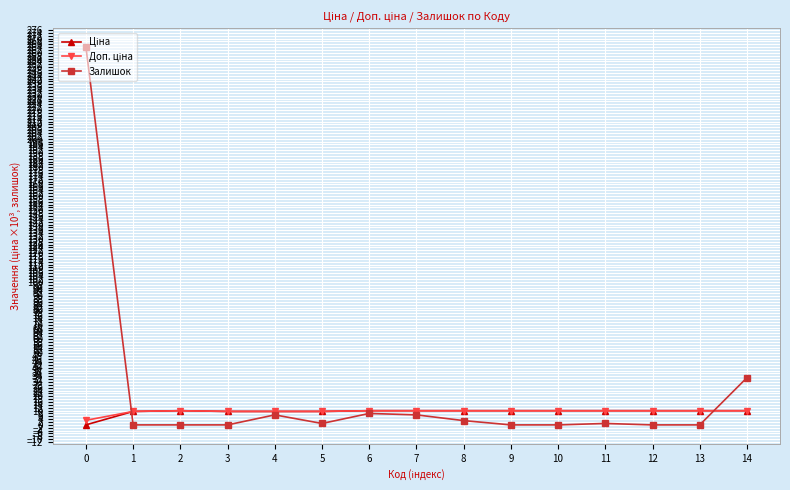

Which series has the widest spread of values?

Залишок